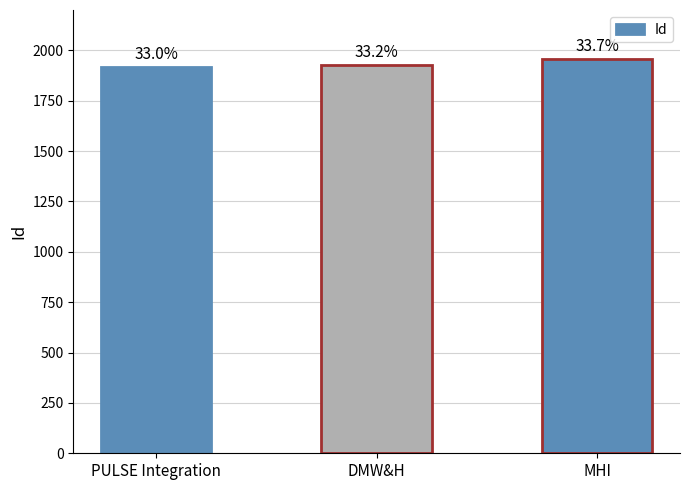

Does the chart contain any negative values?

No